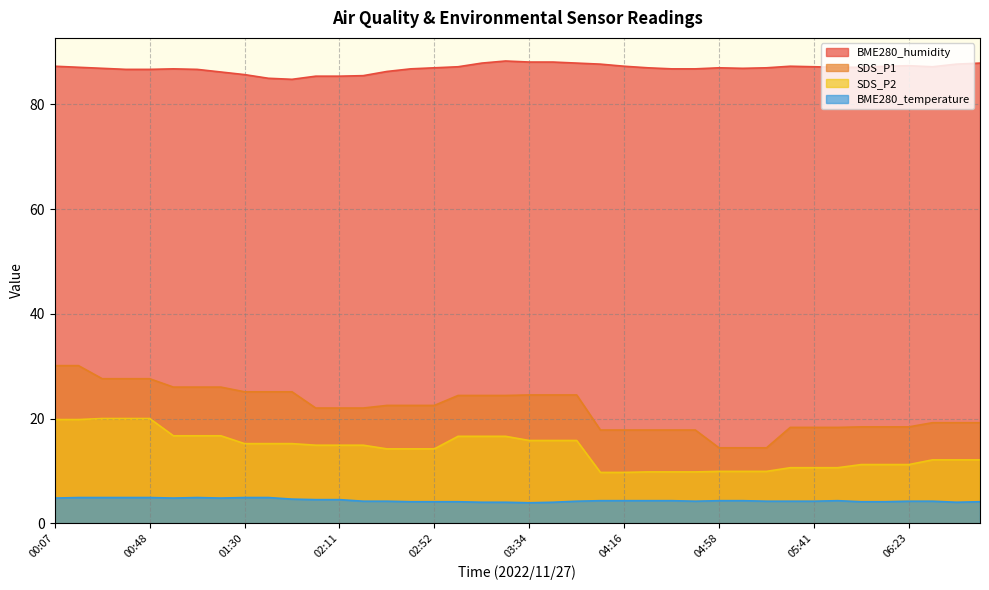

What is the value of the SDS_P2 point at the 29th from the left?

9.9